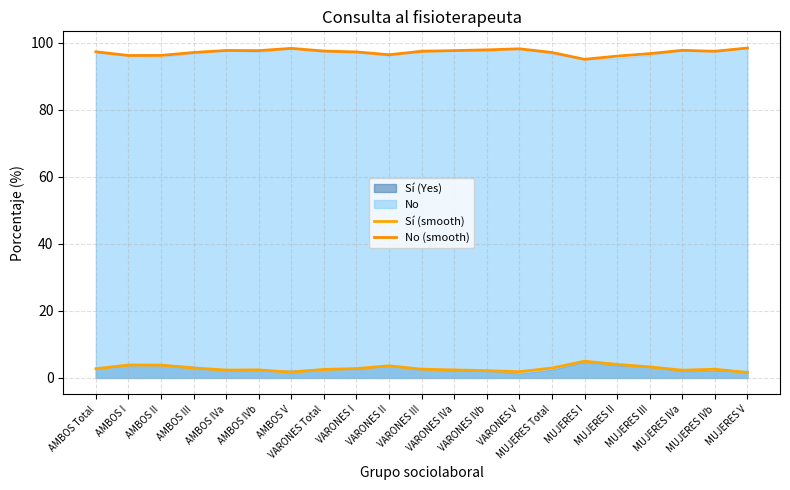

What is the label of the 7th point from the left?

AMBOS V